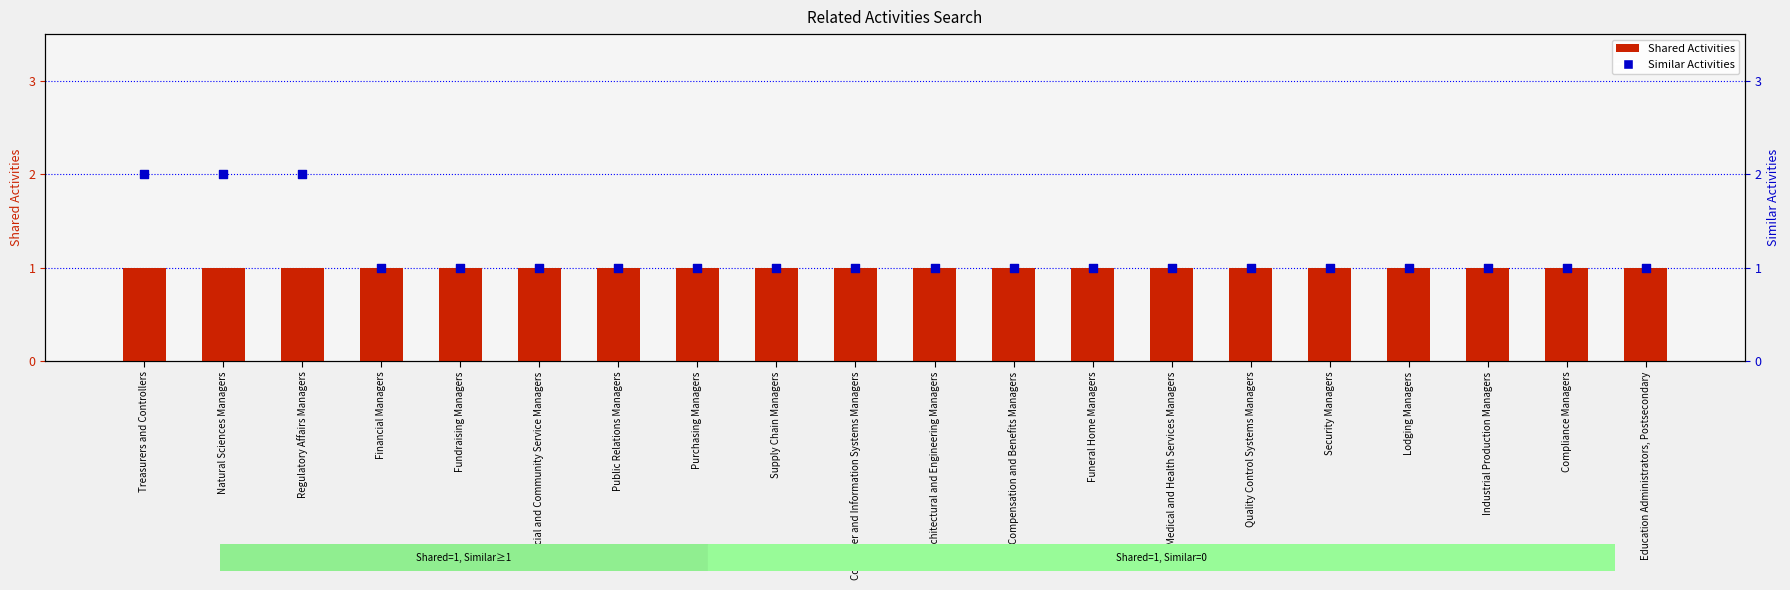

Which series has the largest Y range (max minus min)?

Similar Activities